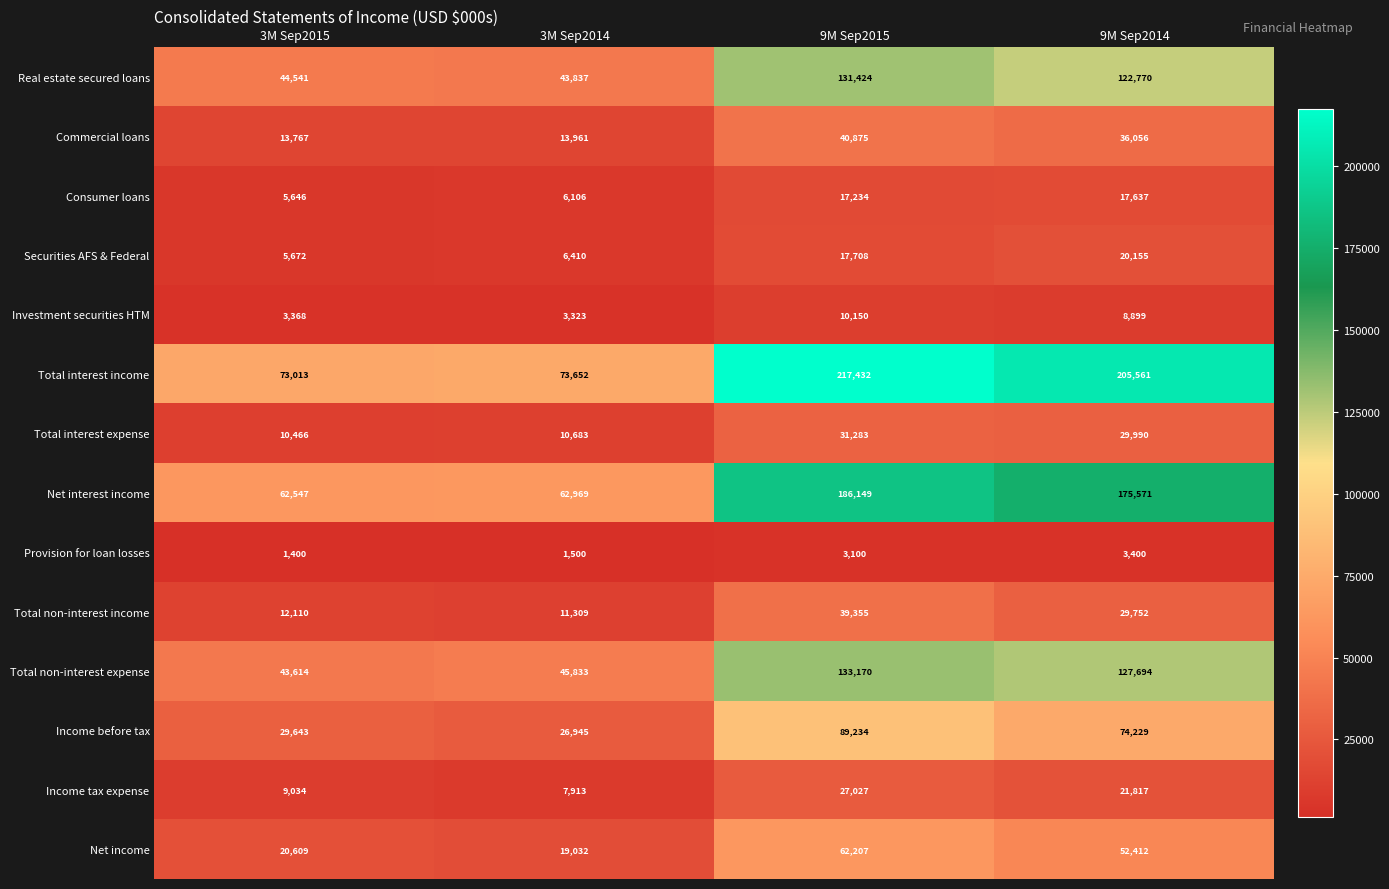

What is the spread (max minus min) of values at 3M Sep2015?

71613